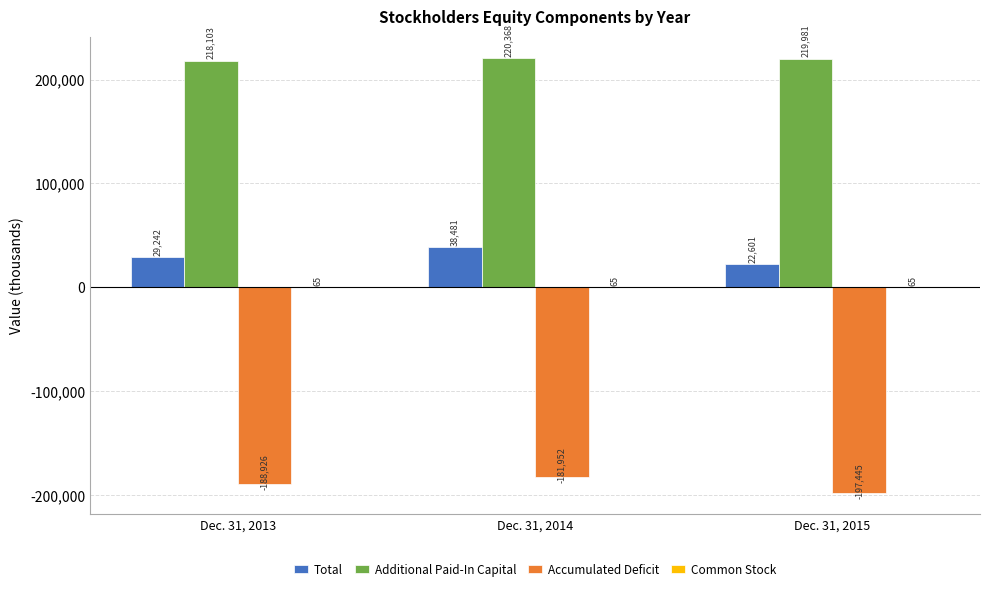

What is the greatest value displayed?

220368